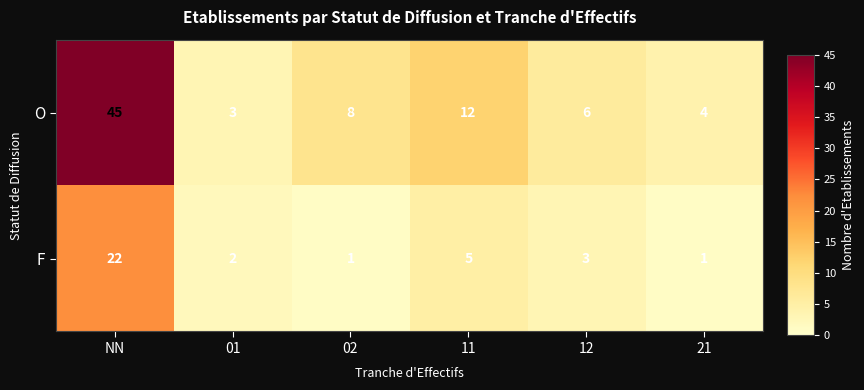

List the series in order of their peak value, highest first.

O, F